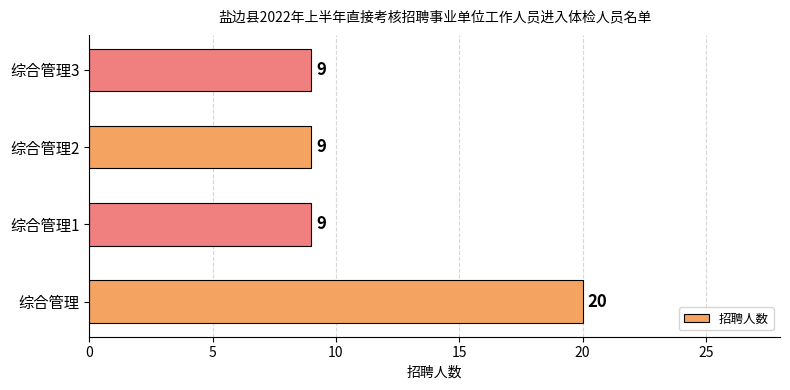

What is the minimum value shown in the chart?

9